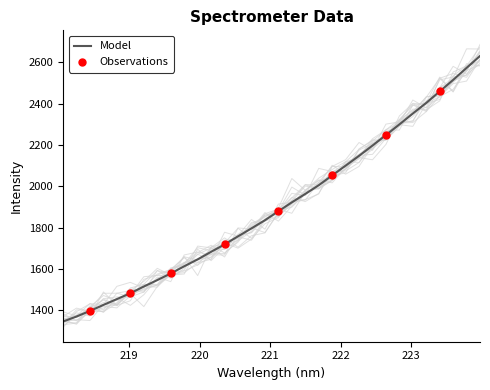

Which has a higher value, 219.3979 or 222.6447?

222.6447